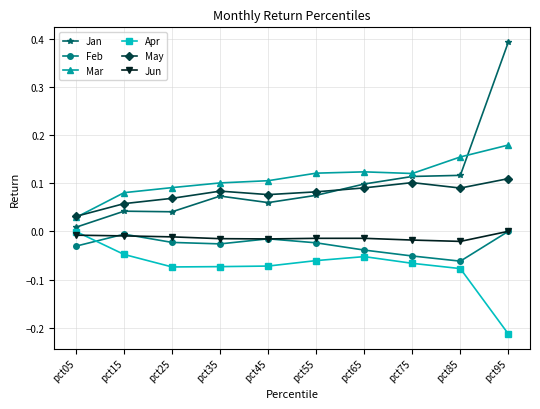

True or false: Jan and Jun intersect in this chart.

False